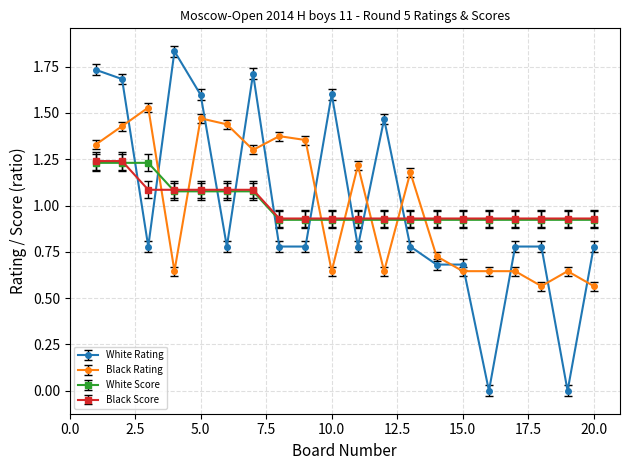

After their last crossing, which series has the higher values: White Score or Black Rating?

White Score